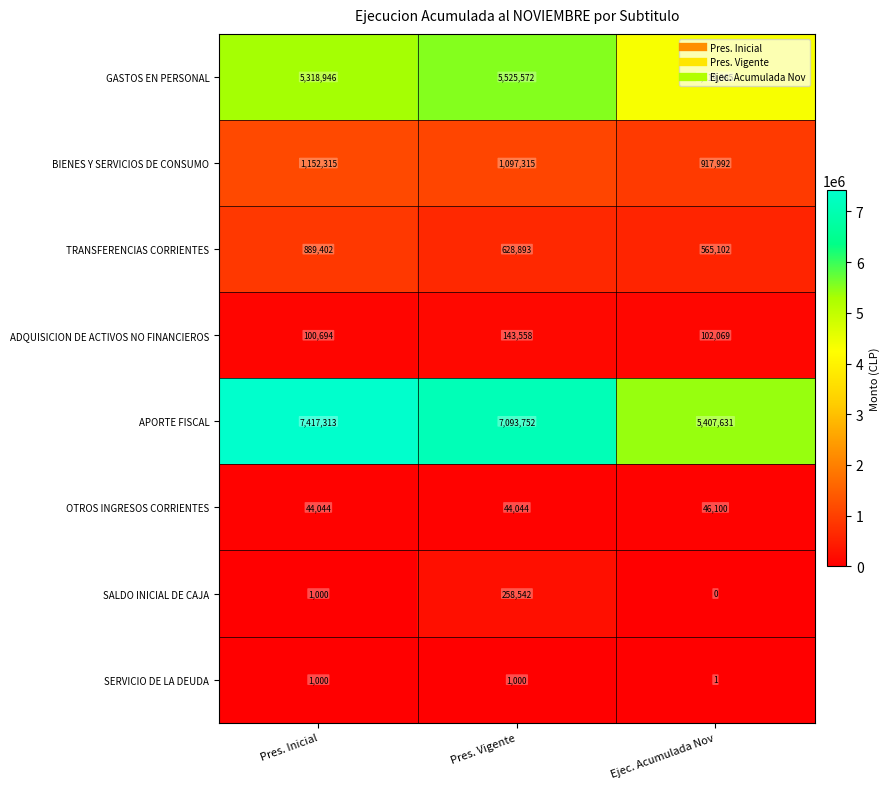

At which label is GASTOS EN PERSONAL closest to 4922318?

Pres. Inicial